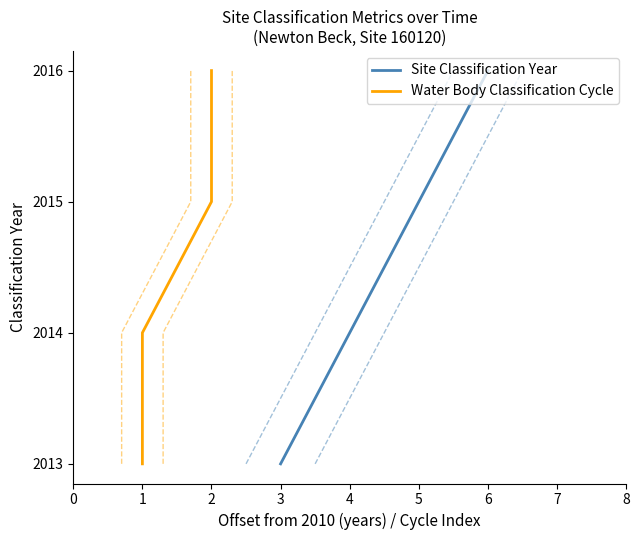

What is the highest value of the Site Classification Year series?

2016